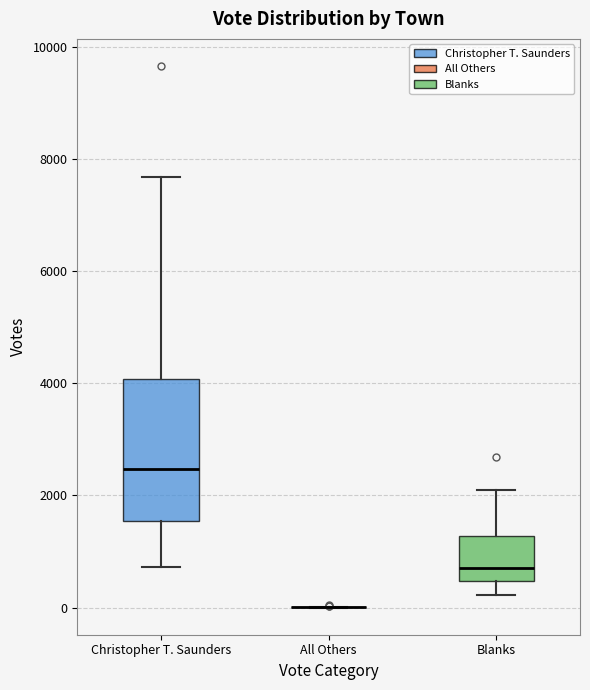

Reading left to right, transcribe this box plot: for each box, give where its median line is, the range the box spans, and where its two whiskers end, as read against the y-axis. The values are not printed on the chart, so give them approximately, as read against the axis.

Christopher T. Saunders: median 2400, box 1600 to 4000, whiskers 800 to 7600
All Others: box collapsed to a line at 0, whiskers 0 to 0
Blanks: median 800, box 400 to 1200, whiskers 200 to 2200